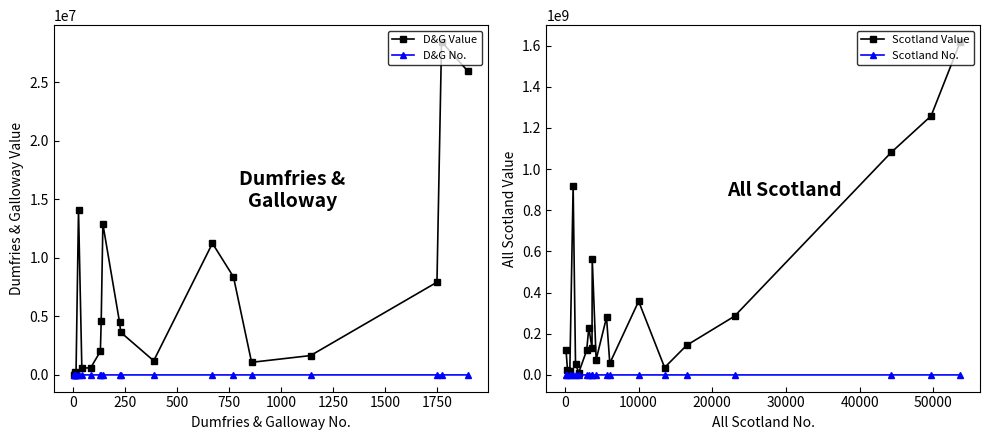

True or false: D&G Value has more than 1 points higher than both neighbors.

True